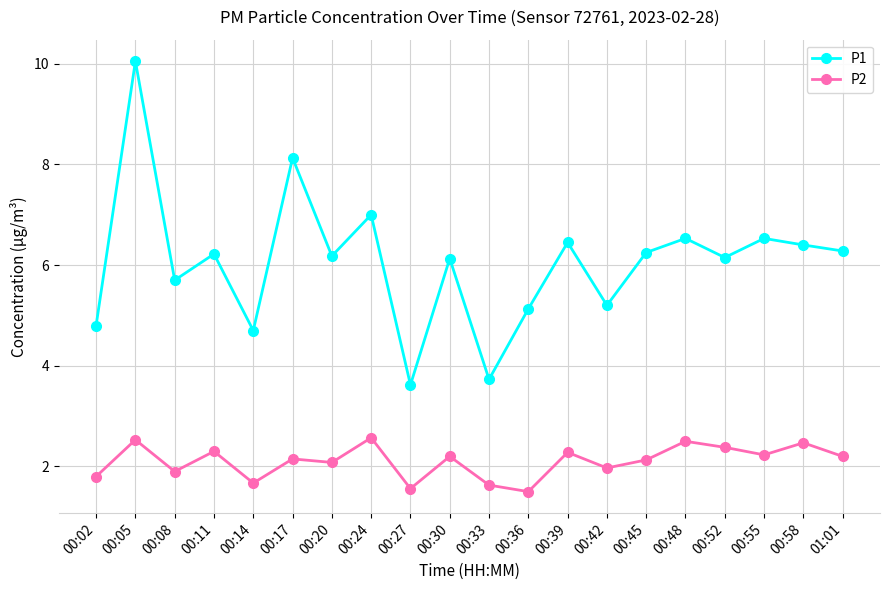

True or false: P2 and P1 intersect in this chart.

False